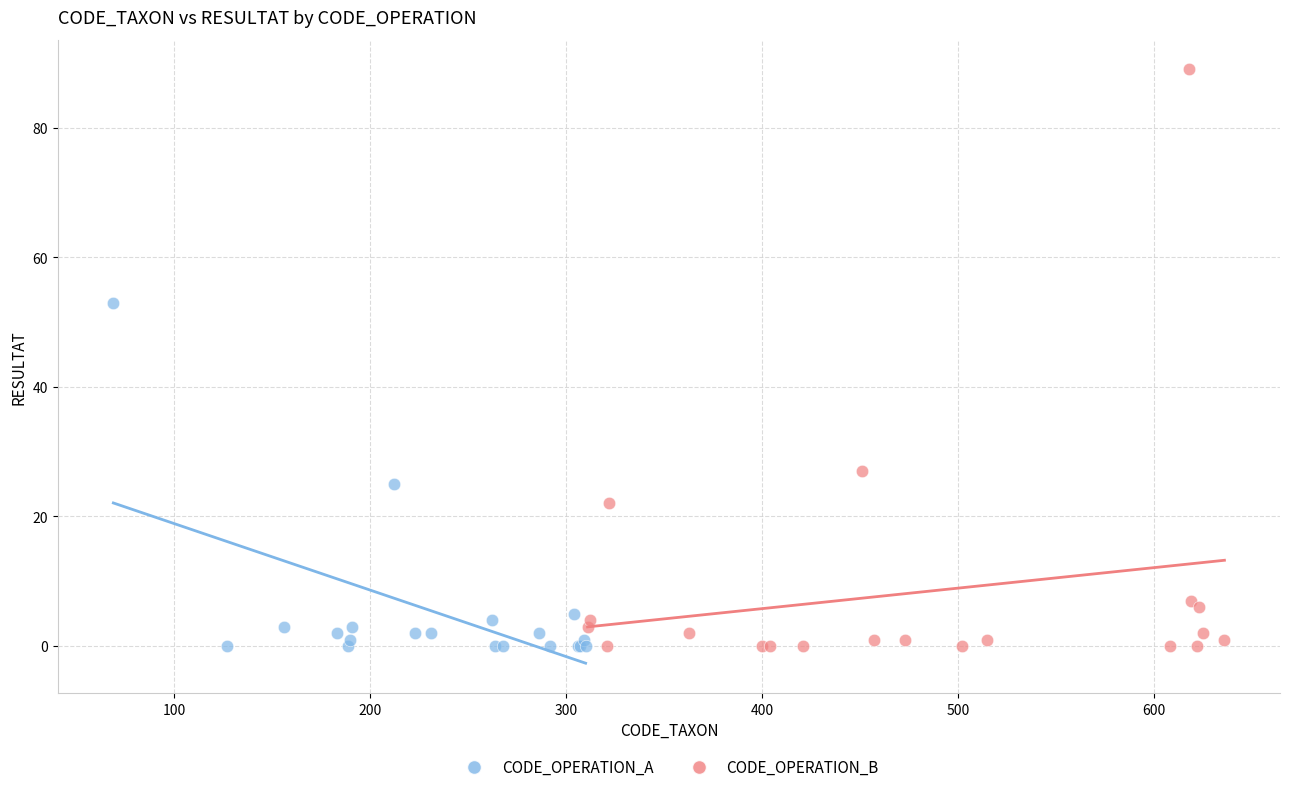

Which series reaches the maximum Y coordinate?

CODE_OPERATION_B